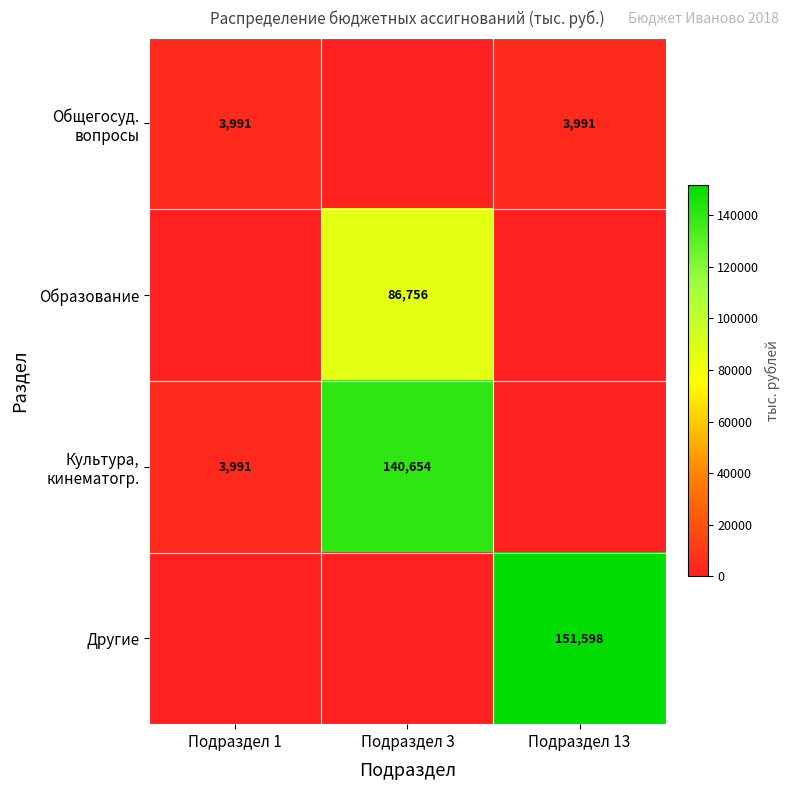

True or false: Образование has a value of 86756 at Подраздел 3.

True